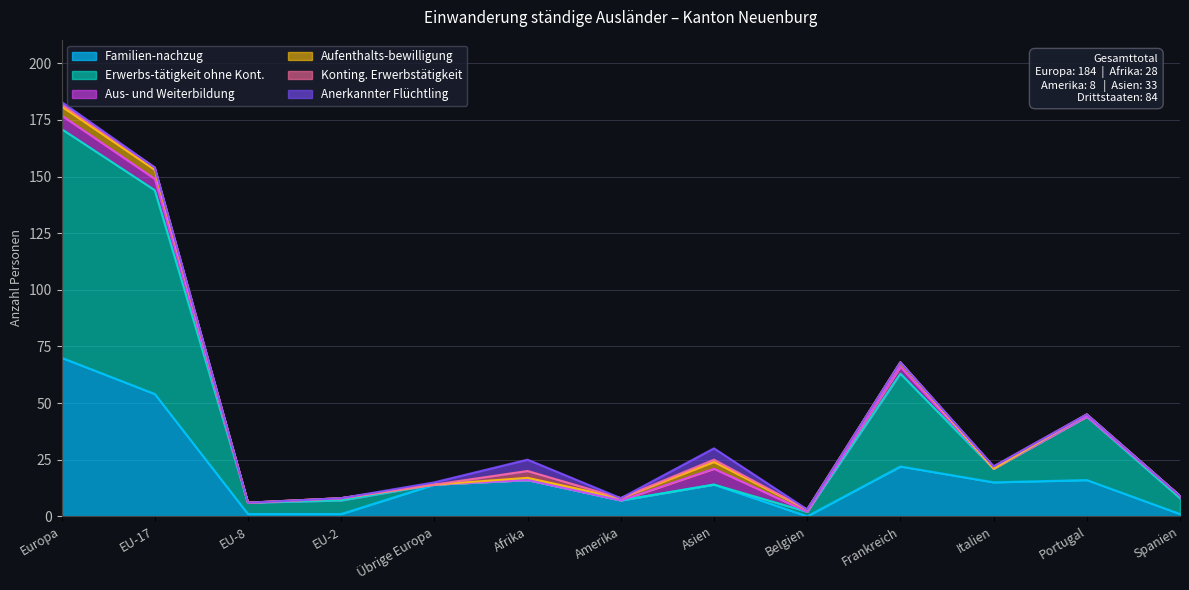

True or false: Konting. Erwerbstätigkeit and Aufenthalts-bewilligung intersect in this chart.

True